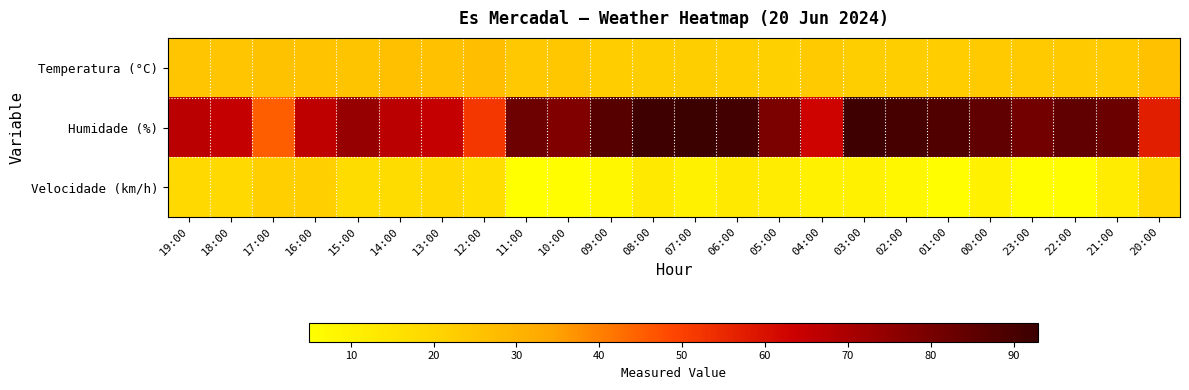

Which label corresponds to the largest value in the chart?

07:00